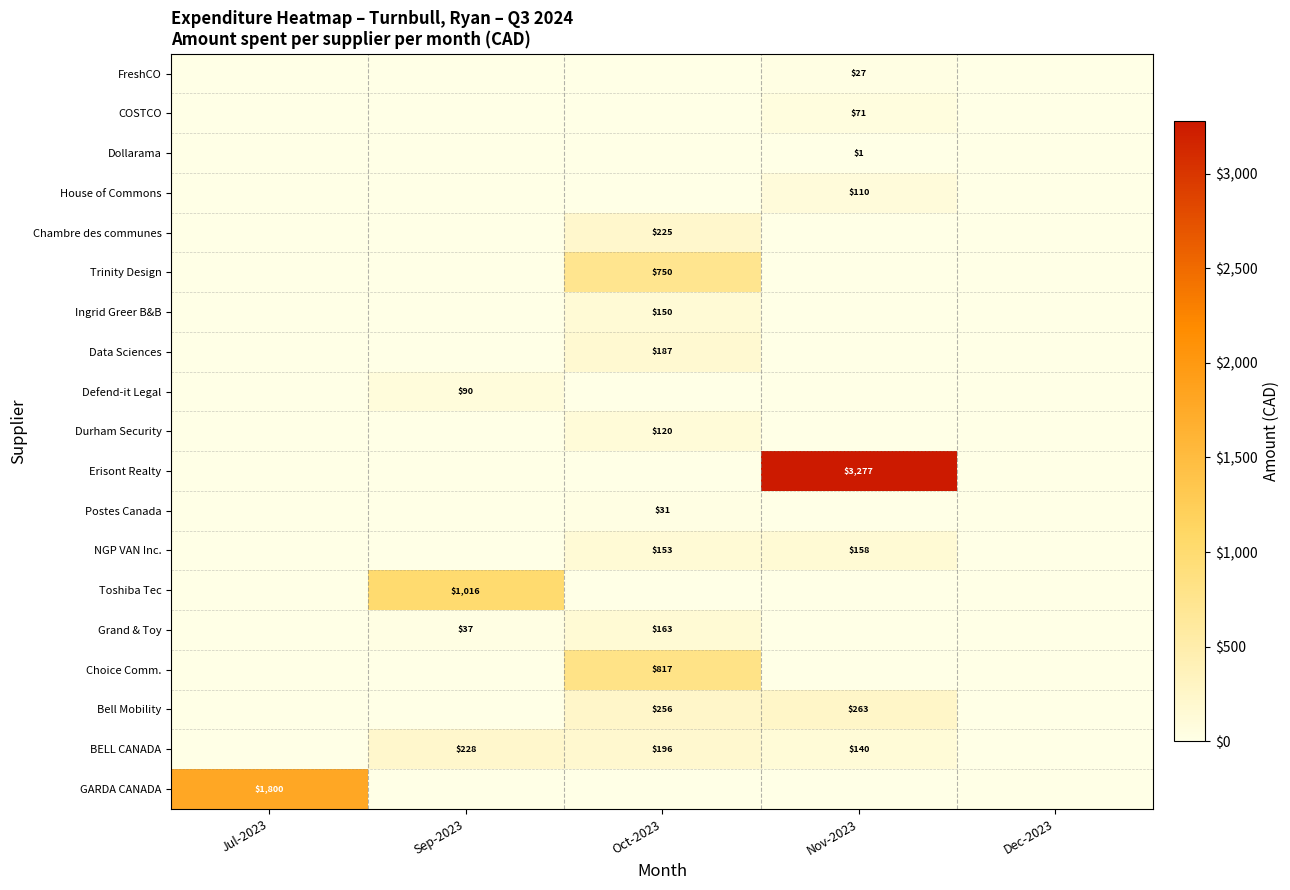

At how many categories does at least one series exceed 795?

4